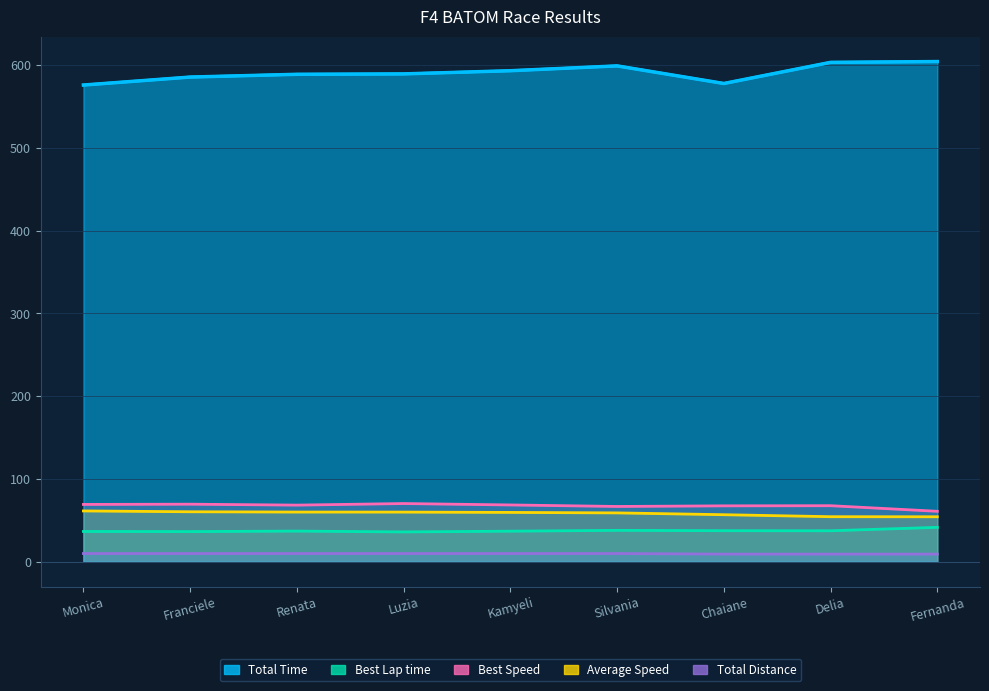

What is the average value of the Best Speed series?

67.6